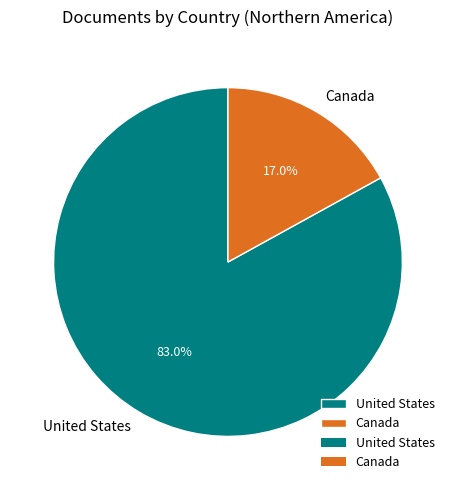

True or false: United States accounts for 83% of the total.

True